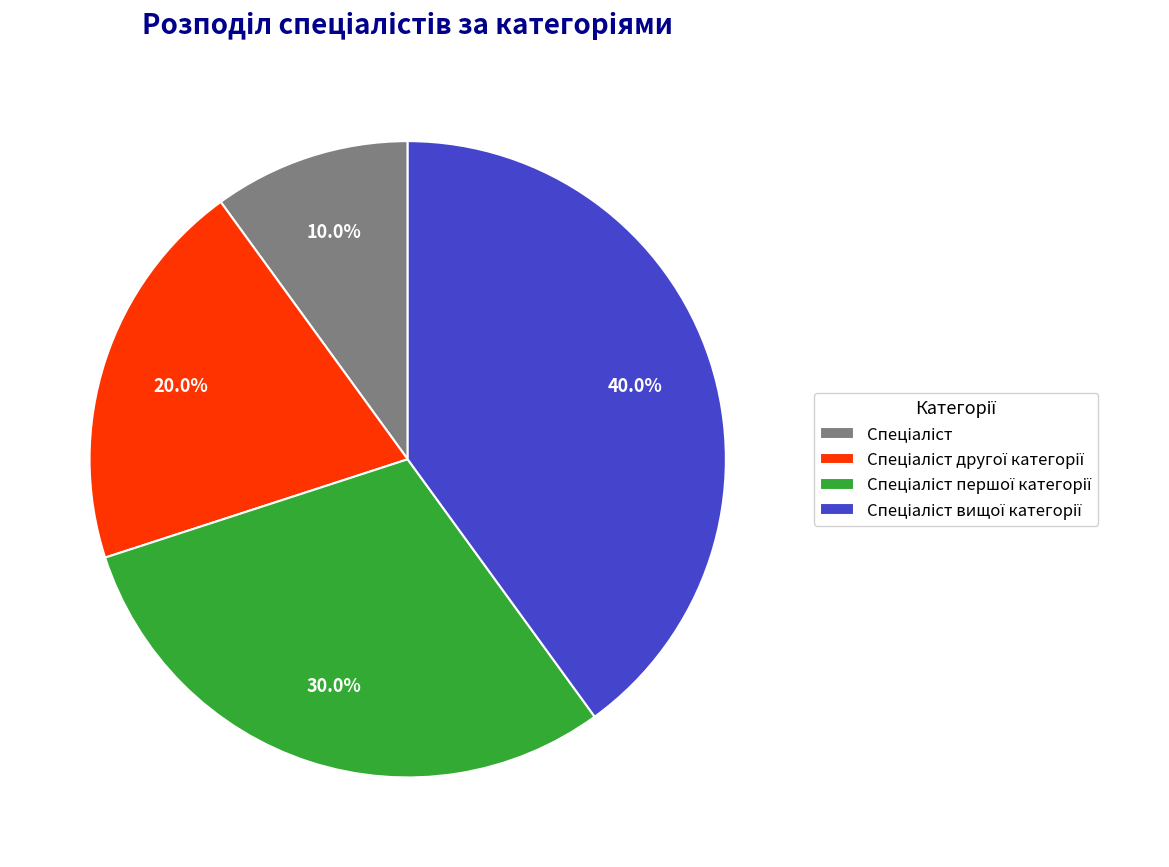

Is there any slice that represents more than half of the pie?

No